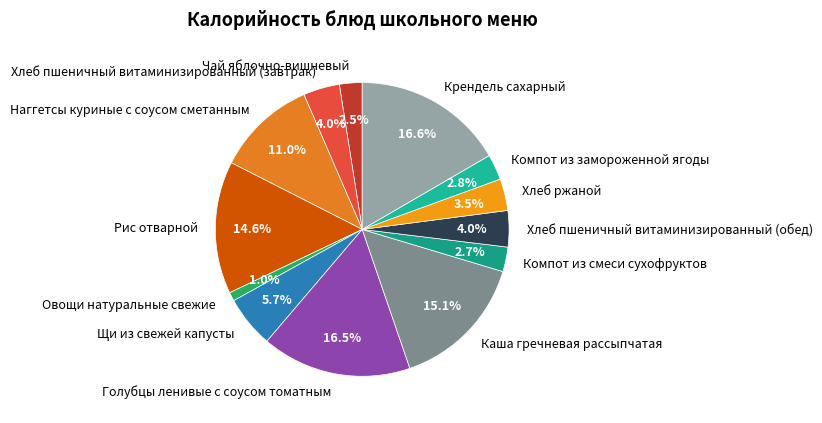

The Овощи натуральные свежие slice represents 1% of the pie. True or false?

True